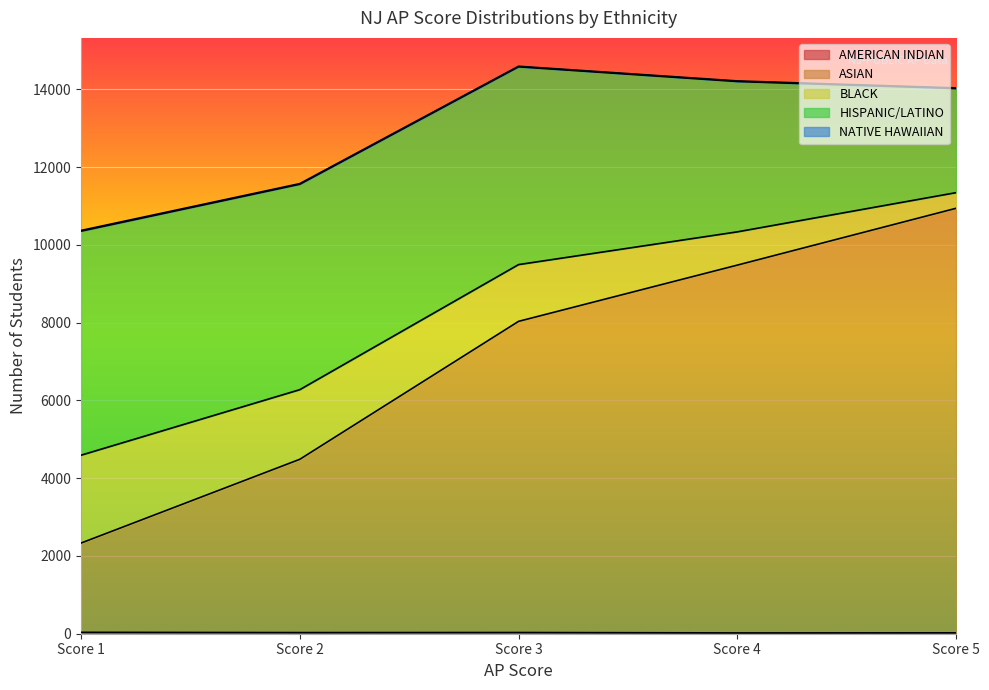

At which label does AMERICAN INDIAN first exceed 29?

Score 1